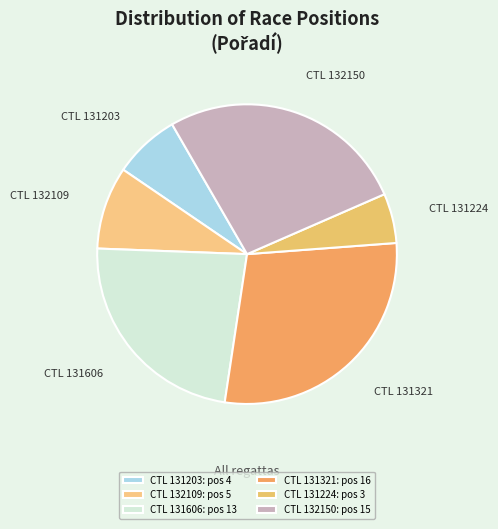

How many segments does this pie chart have?

6